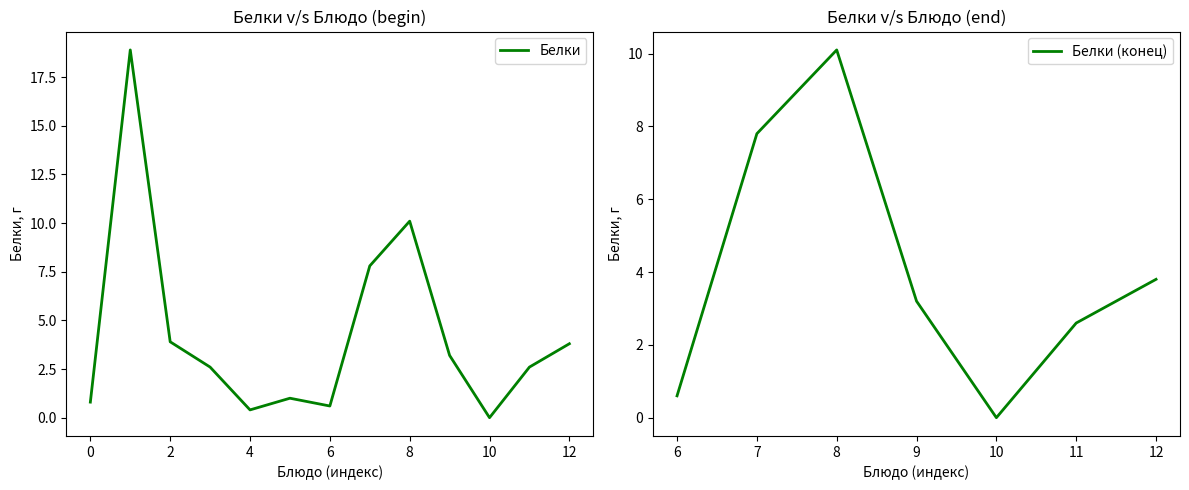

What is the value of the 3rd point from the left?

3.9